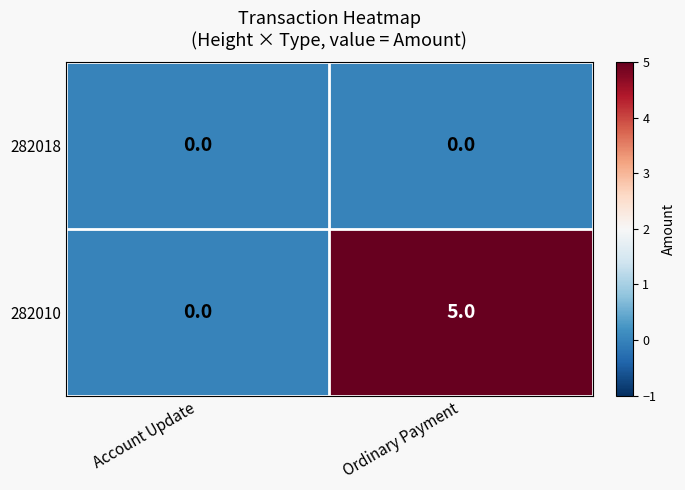

What is the difference between the 282010 values at Ordinary Payment and Account Update?

5